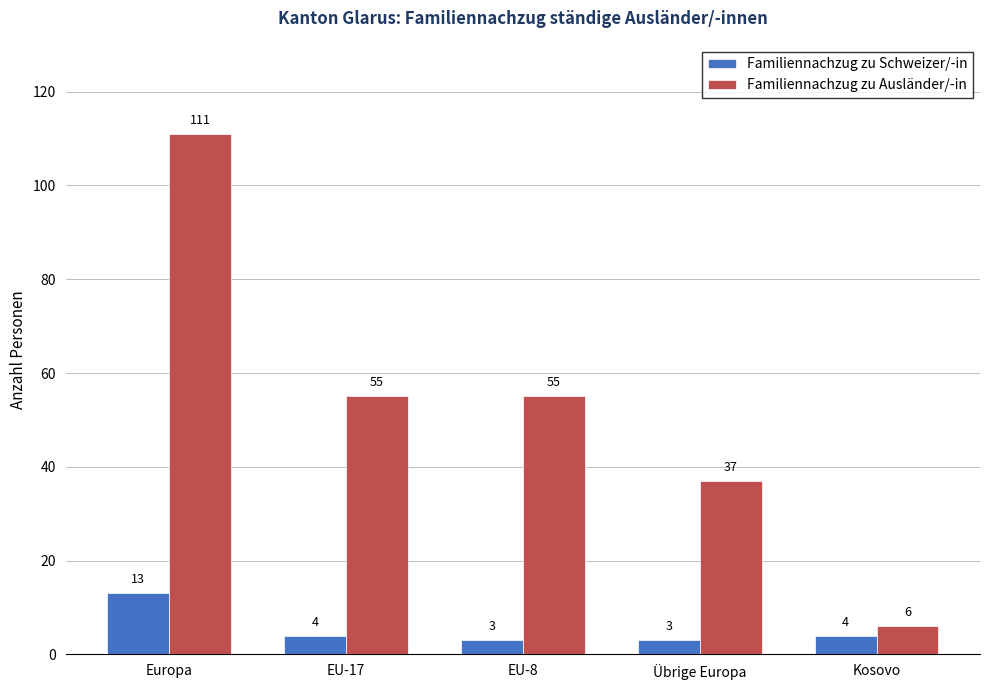

What is the spread (max minus min) of values at EU-17?

51